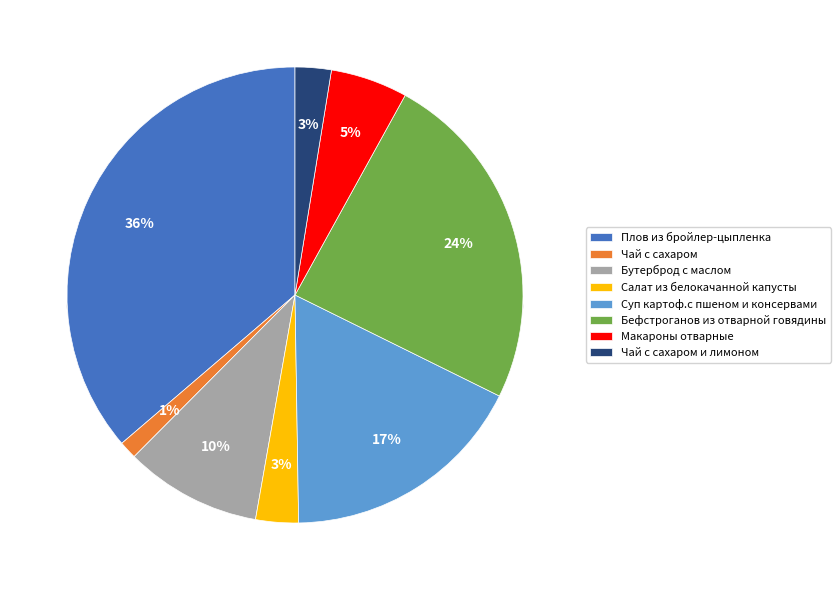

Do Салат из белокачанной капусты and Чай с сахаром together represent more than half of the pie?

No